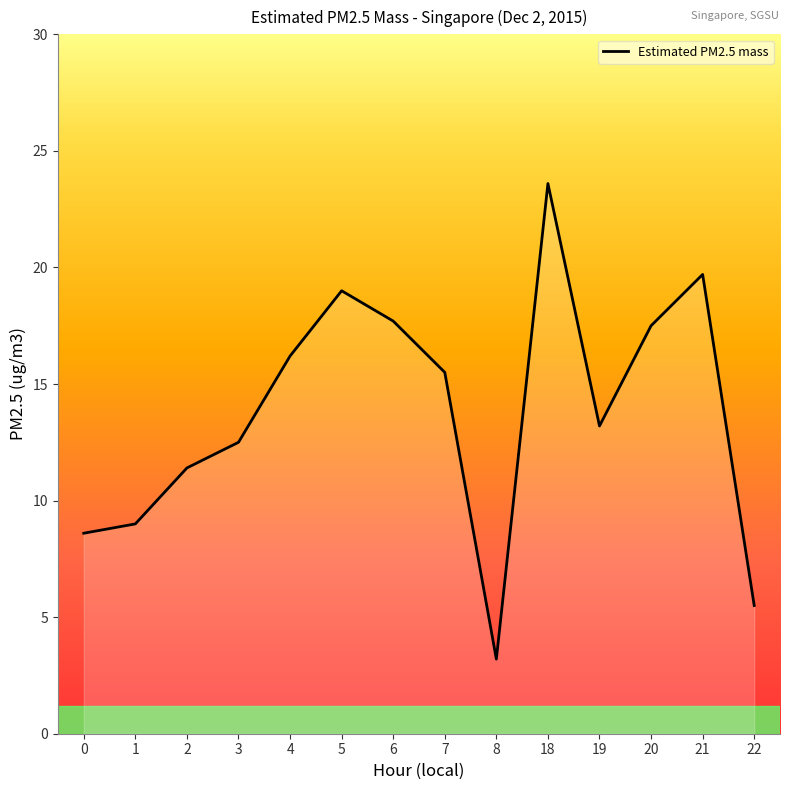

What is the difference between the maximum and minimum values?

20.4